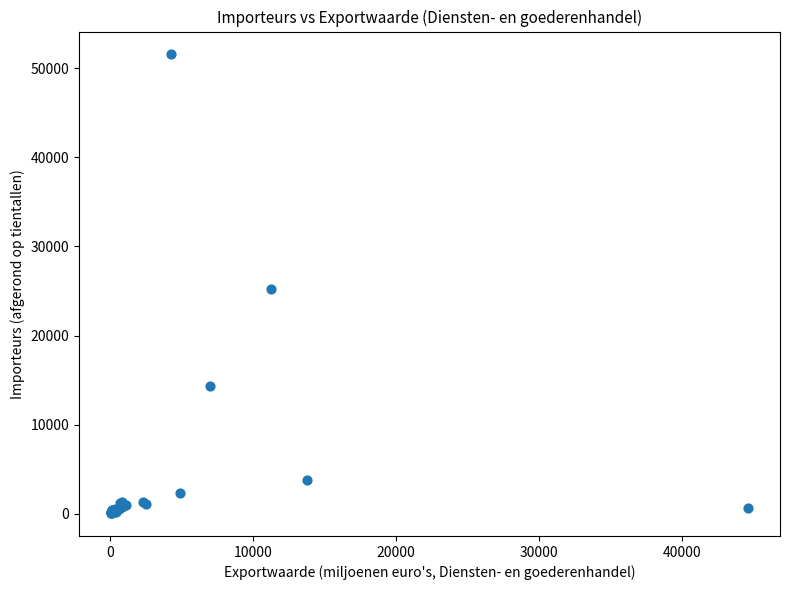

What Y value in the scatter plot is closest to 25810?

25190